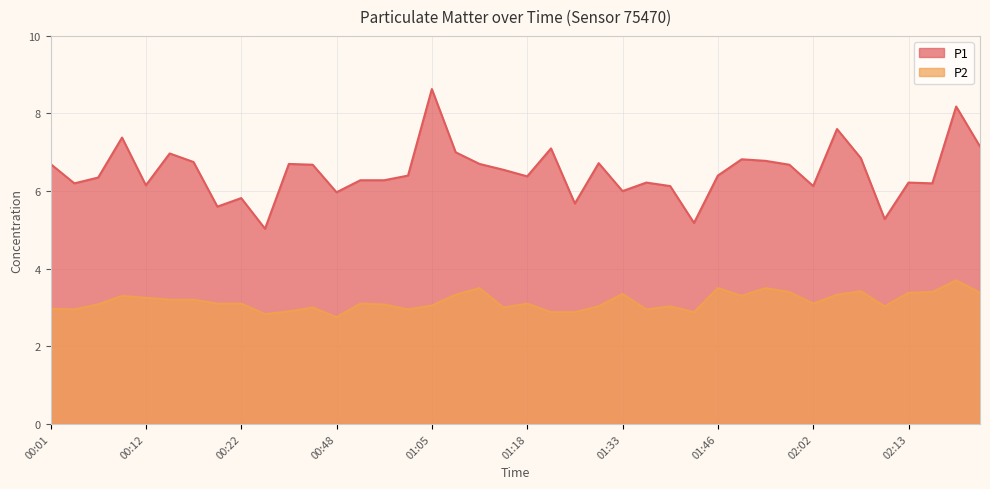

Reading right to left, list all the values displayed in this chart.

P1: 7.2	8.2	6.2	6.2	5.3	6.8	7.6	6.1	6.7	6.8	6.8	6.4	5.2	6.1	6.2	6.0	6.7	5.7	7.1	6.4	6.5	6.7	7.0	8.6	6.4	6.3	6.3	6.0	6.7	6.7	5.0	5.8	5.6	6.8	7.0	6.2	7.4	6.3	6.2	6.7
P2: 3.4	3.7	3.4	3.4	3.0	3.4	3.3	3.1	3.4	3.5	3.3	3.5	2.9	3.0	3.0	3.4	3.0	2.9	2.9	3.1	3.0	3.5	3.3	3.0	3.0	3.1	3.1	2.8	3.0	2.9	2.8	3.1	3.1	3.2	3.2	3.2	3.3	3.1	3.0	3.0